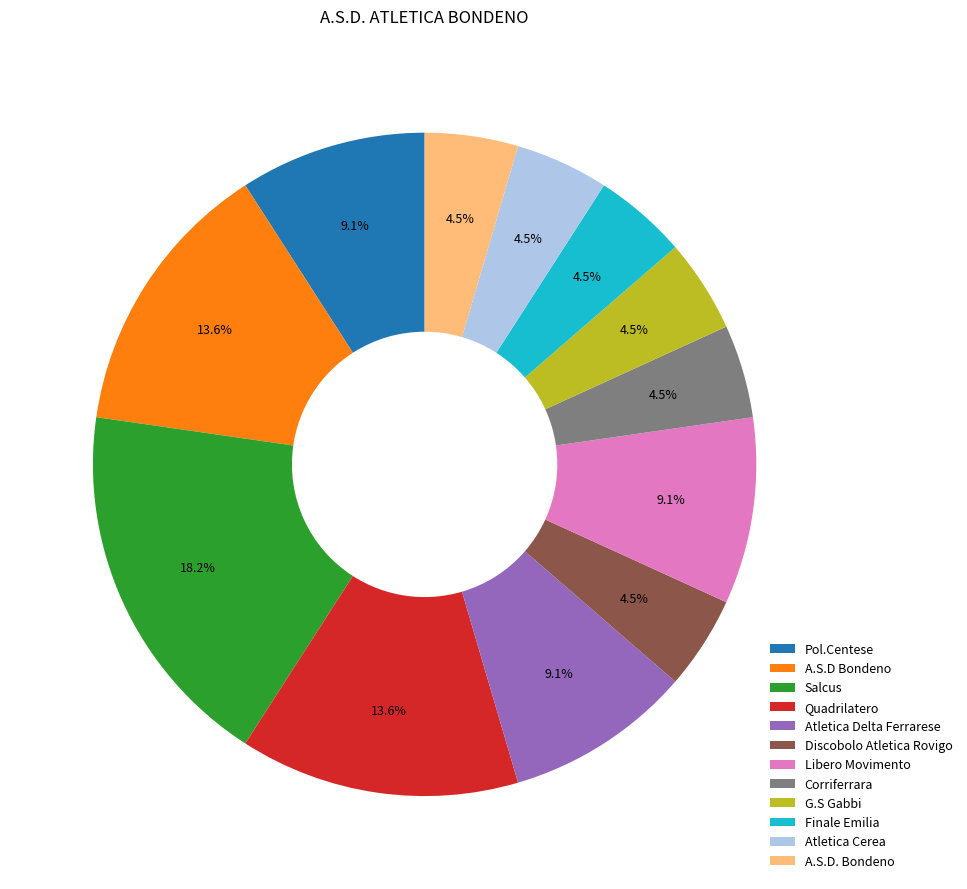

What is the ratio of the value at Salcus to the value at Discobolo Atletica Rovigo?

4.0